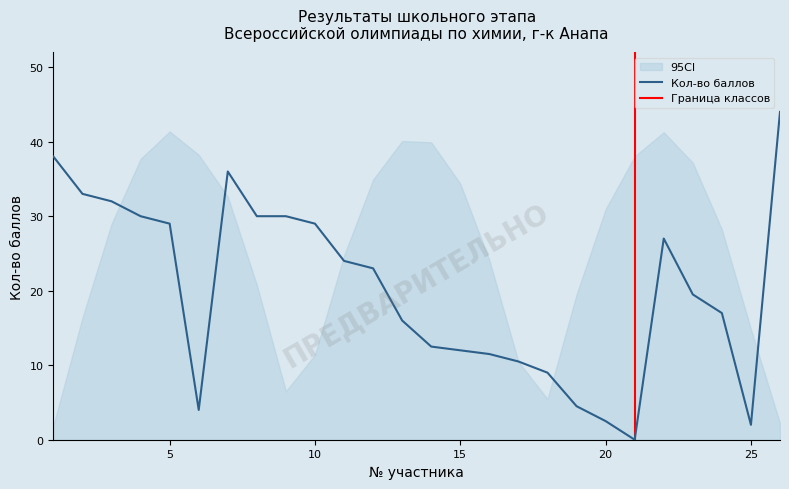

Is this an area chart (filled region under the line)?

No